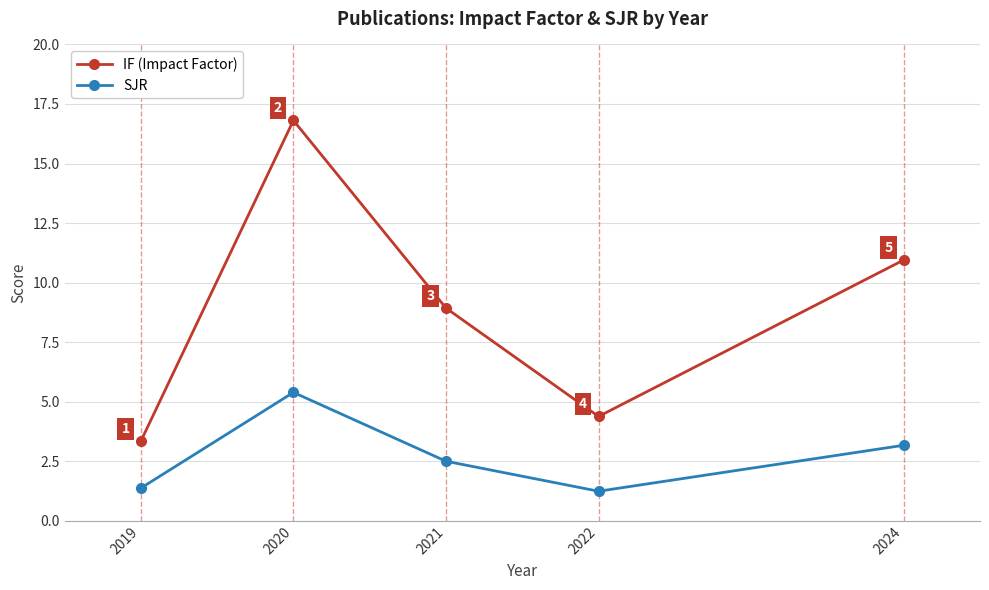

What is the difference between the maximum and second lowest values in the SJR series?

4.0